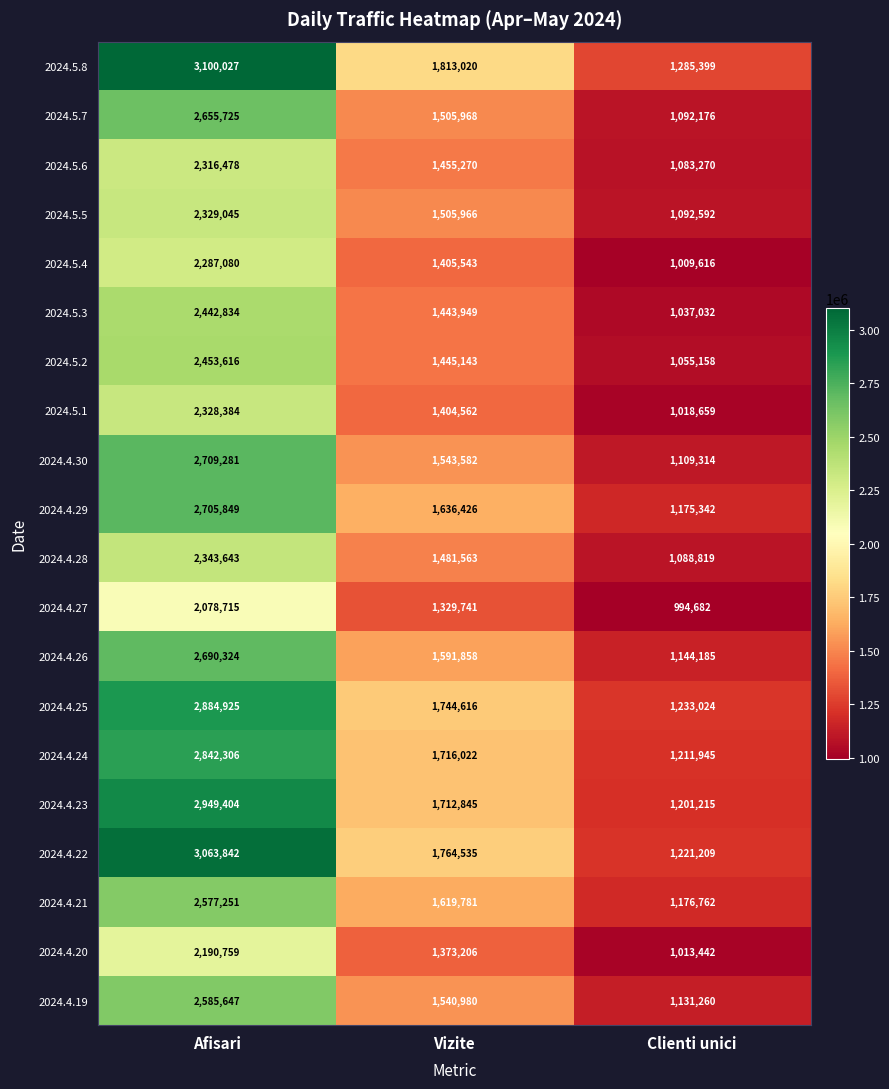

What is the smallest value displayed?

994682